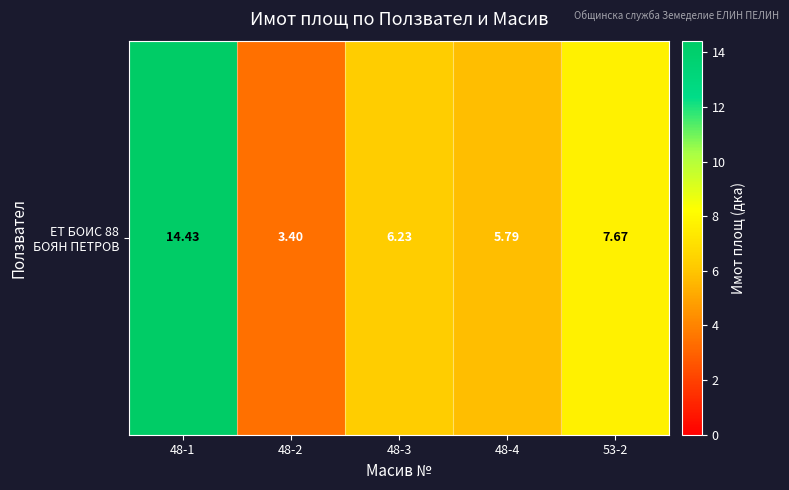

Reading left to right, transcribe all the data shown in this chart.

48-1=14.4	48-2=3.4	48-3=6.2	48-4=5.8	53-2=7.7